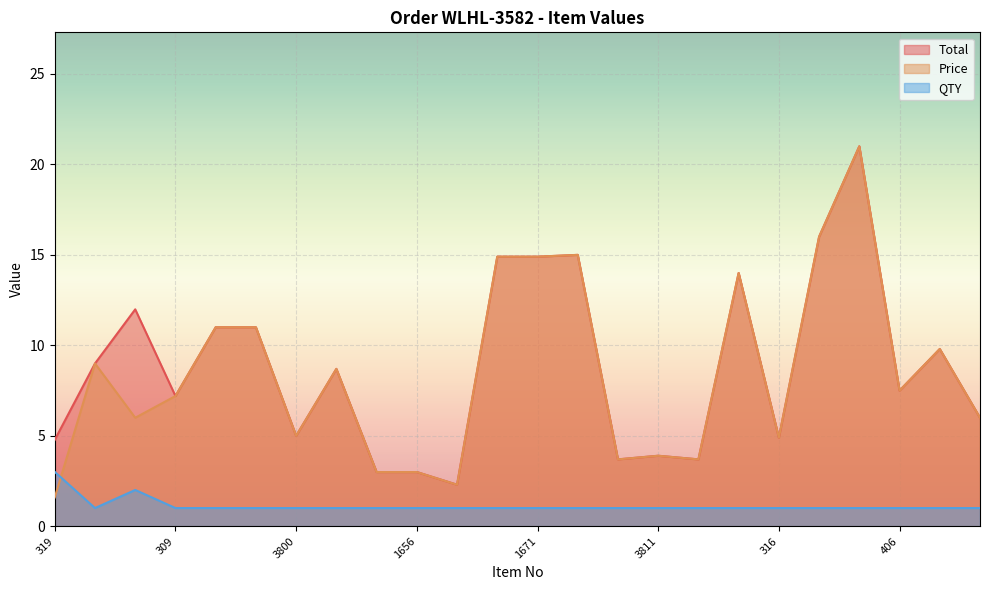

Where is Total nearest to the value 11?

3860